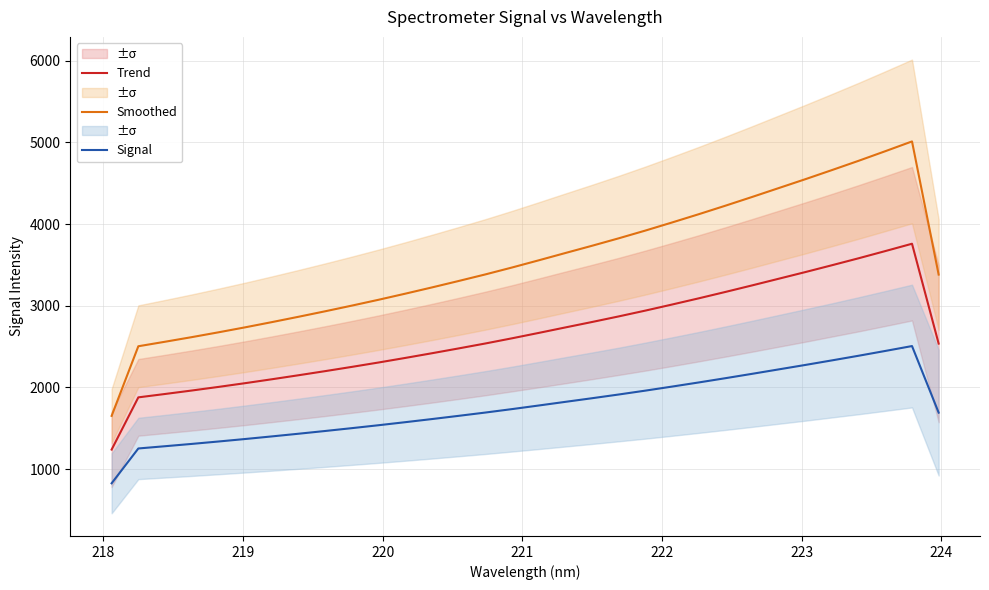

True or false: Smoothed and Trend cross at least once.

False